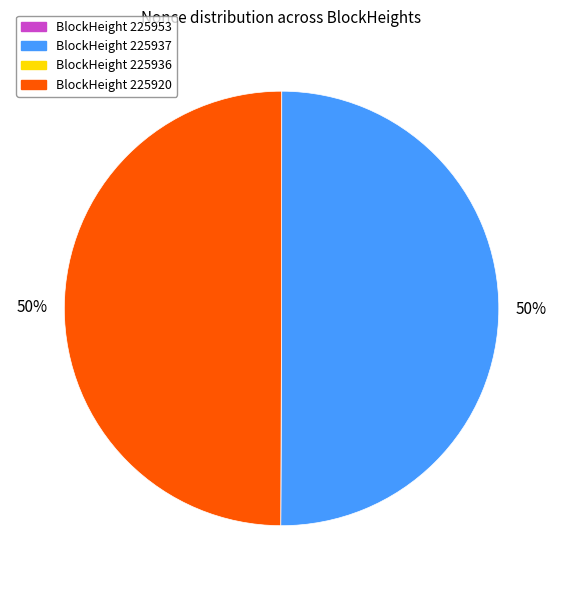

To the nearest percent, what is the difference between the largest and smallest slice percentages?

50%